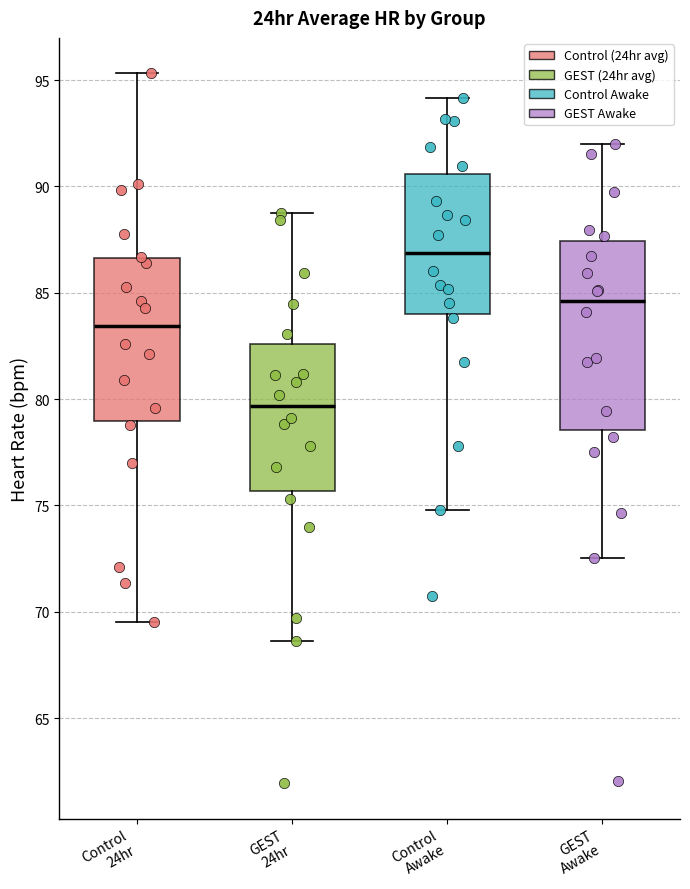

Where is the lower edge of the box for Control 24hr on the y-axis? The values are not printed on the chart, so give them approximately, as read against the axis.

79.0